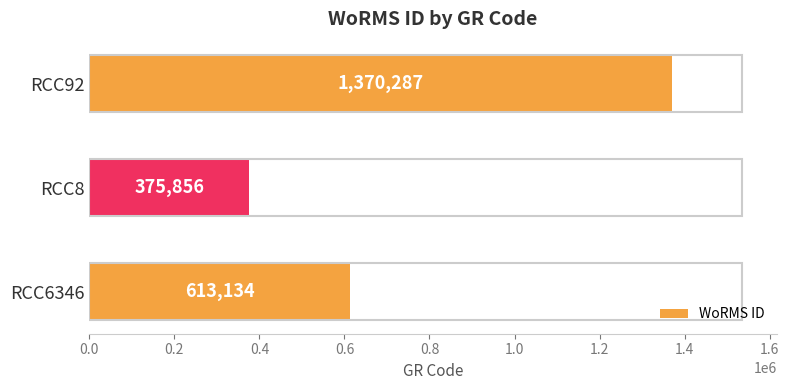

Approximately how many times larger is the value at RCC6346 compared to RCC8?

1.6